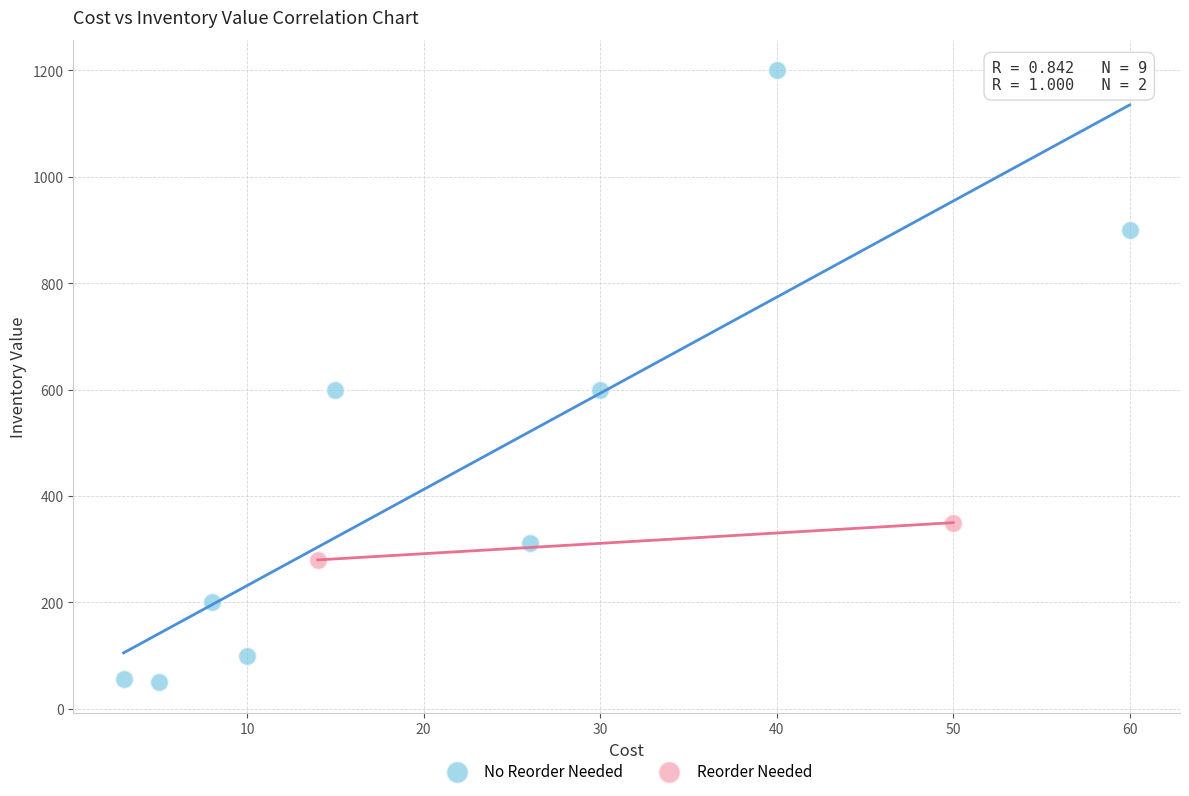

Which series has the widest spread of Y values?

No Reorder Needed